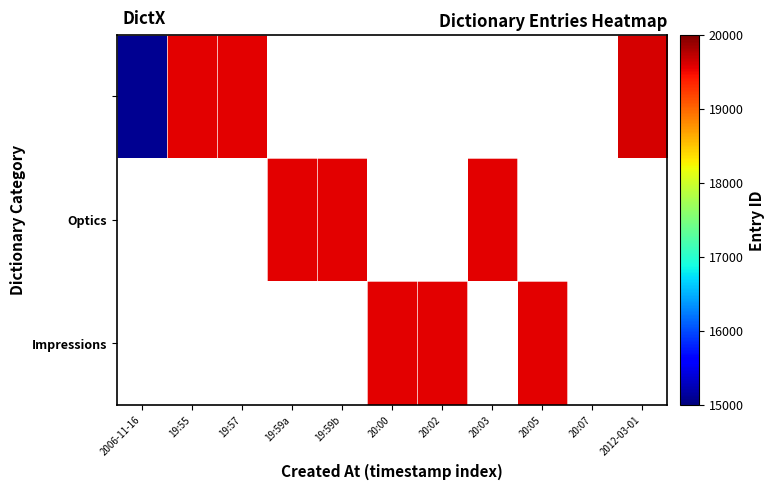

Between 19:57 and 20:00, which is larger?

20:00